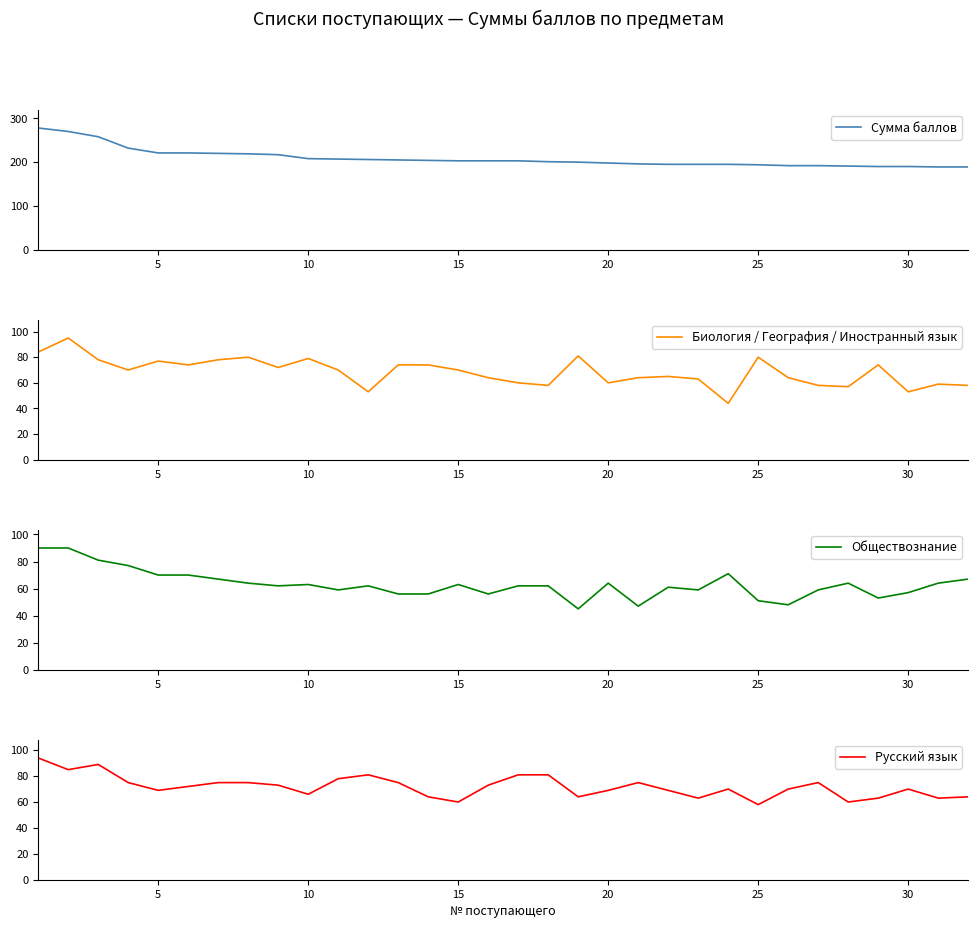

True or false: Сумма баллов has more than 1 interior local peaks.

False